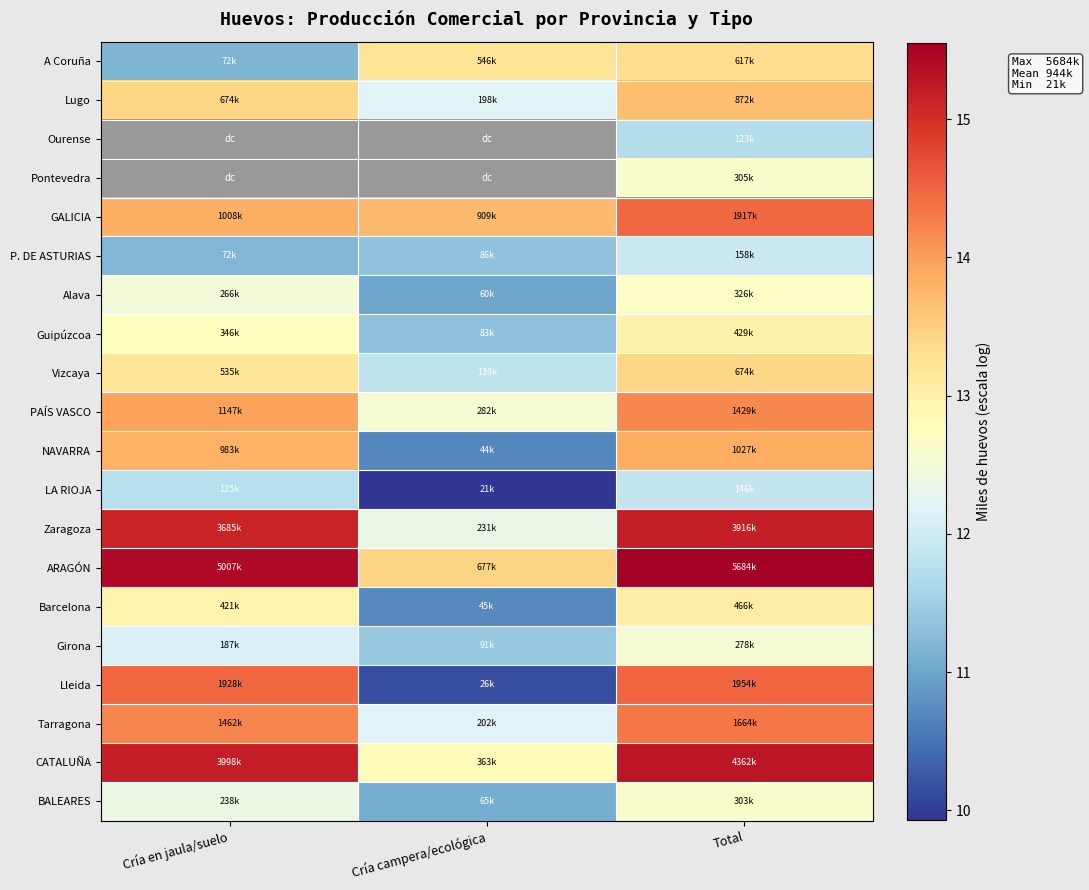

What is the sum of the P. DE ASTURIAS values at Total and Cría en jaula/suelo?

23.2